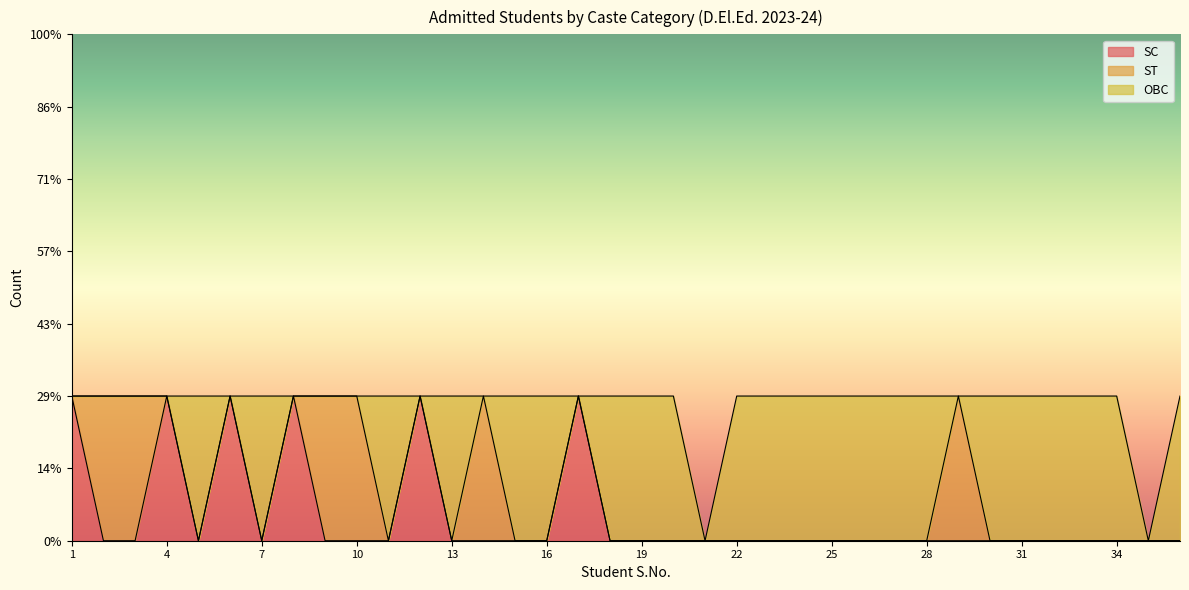

Is it true that SC equals 0 at 24?

True